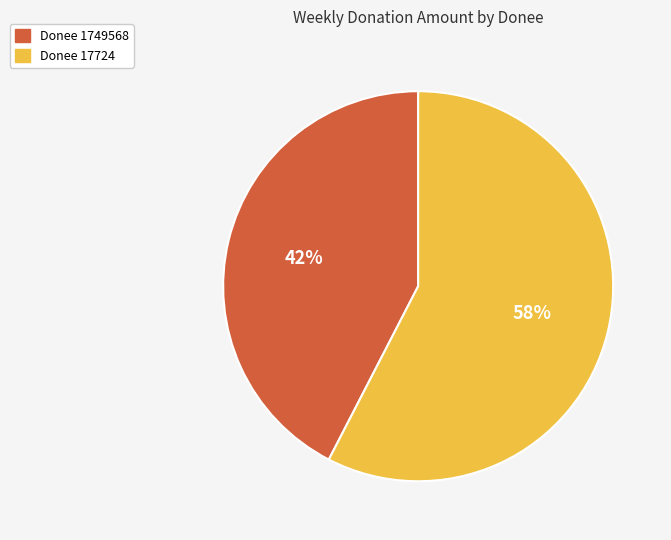

To the nearest percent, what is the average slice percentage?

50%